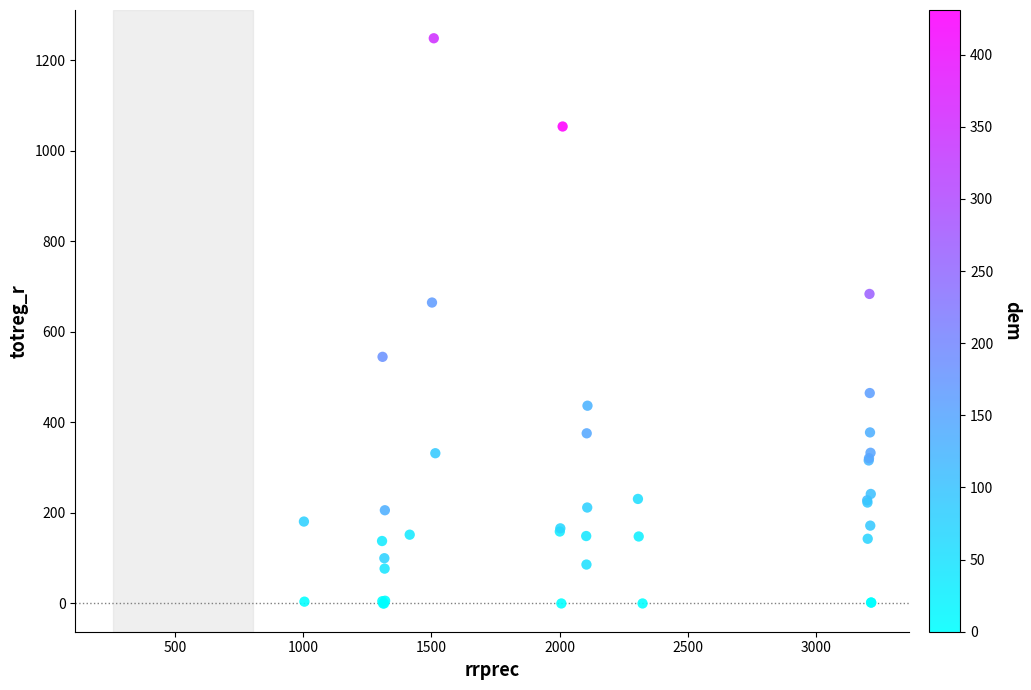

What Y value in the scatter plot is closest to 624?

665